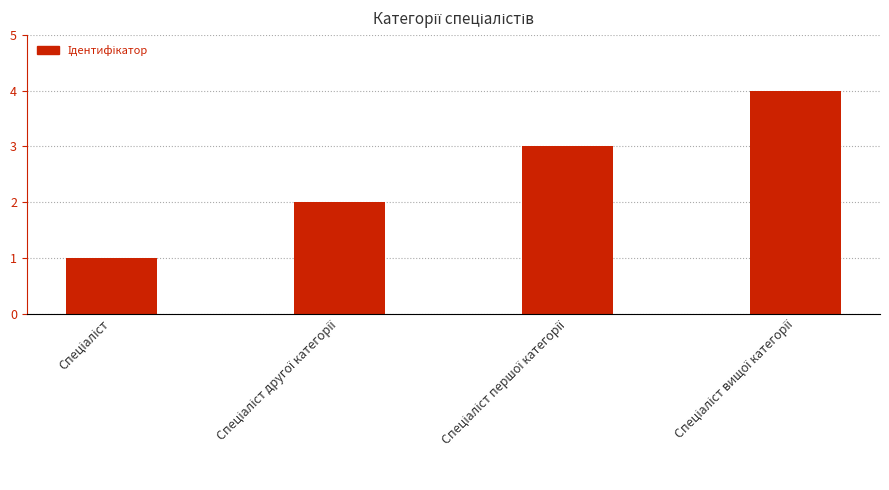

What is the sum of all values?

10